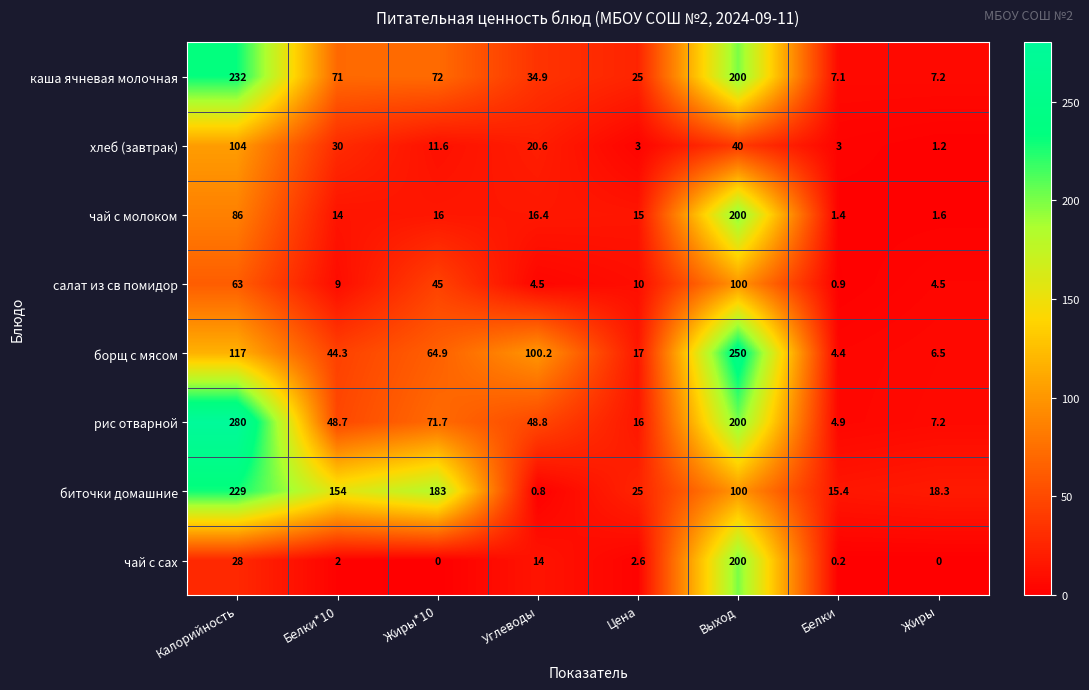

List the labels in order of борщ с мясом value, smallest first.

Белки, Жиры, Цена, Белки*10, Жиры*10, Углеводы, Калорийность, Выход